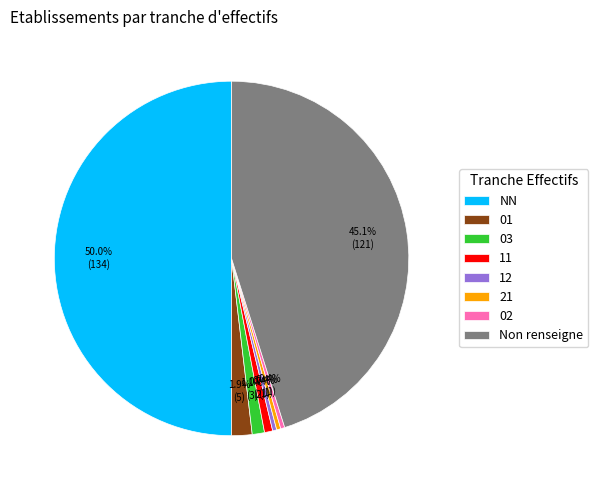

Which slice is the largest?

NN